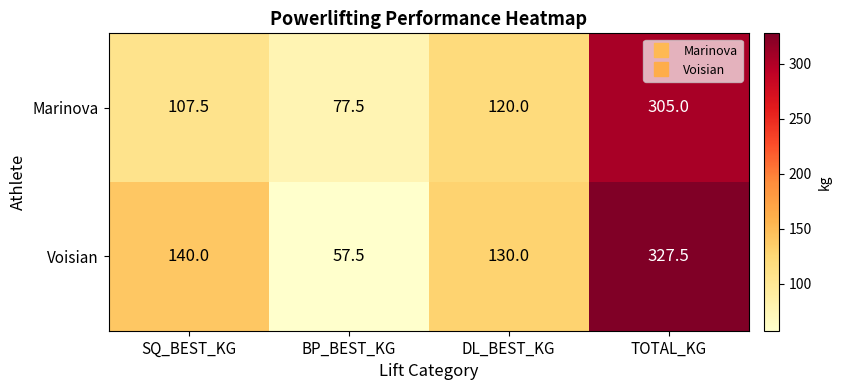

At which category is the sum across all series the highest?

TOTAL_KG